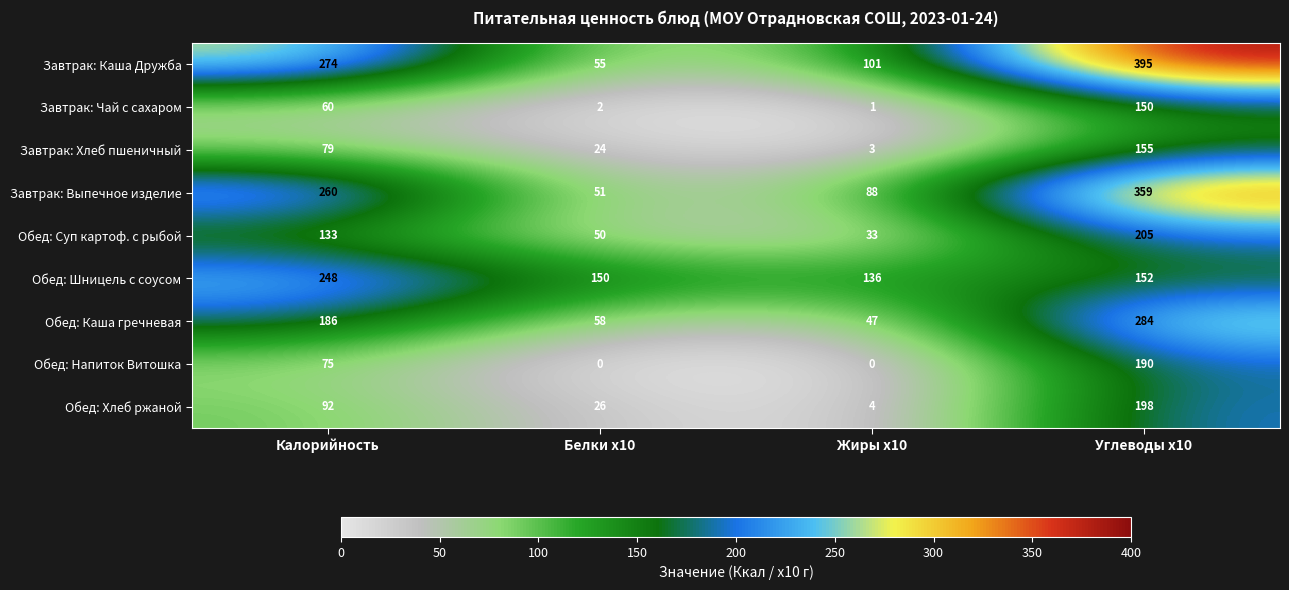

What value does the Обед: Хлеб ржаной series have at Калорийность, to the nearest 10?

90